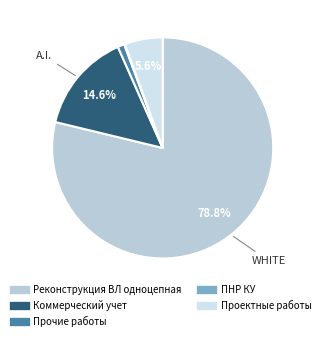

Which slice is the largest?

Реконструкция ВЛ одноцепная